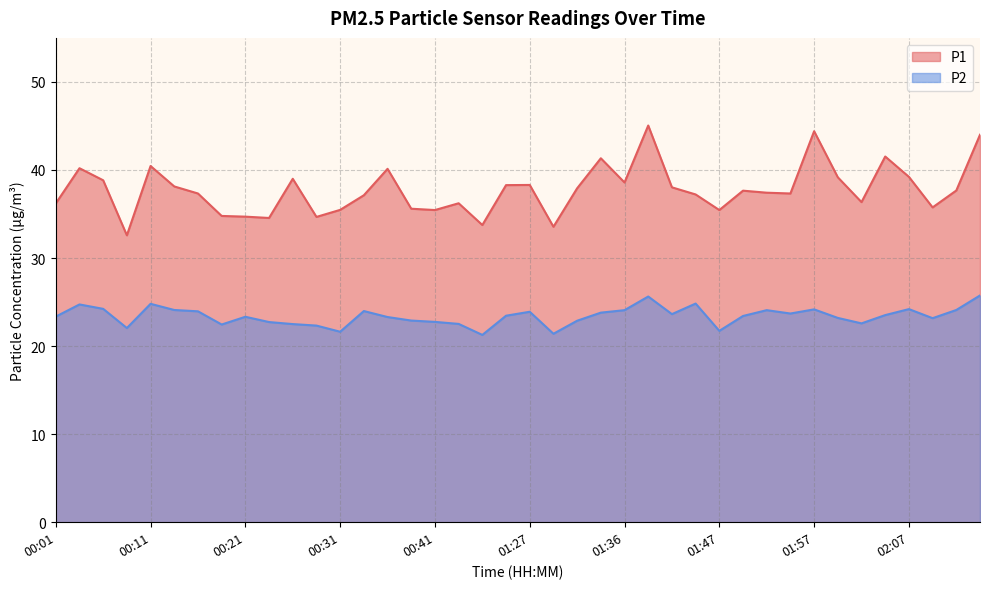

At which category is the sum across all series the highest?

01:39